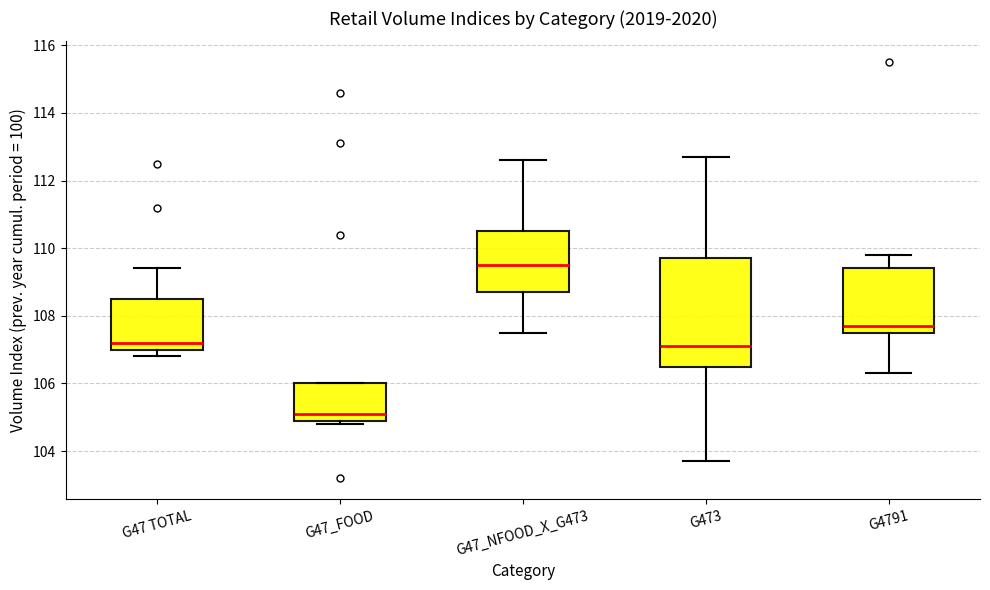

Reading left to right, transcribe this box plot: for each box, give where its median line is, the range the box spans, and where its two whiskers end, as read against the y-axis. The values are not printed on the chart, so give them approximately, as read against the axis.

G47 TOTAL: median 107.2, box 107.0 to 108.6, whiskers 106.8 to 109.4
G47_FOOD: median 105.2, box 105.0 to 106.0, whiskers 104.8 to 106.0
G47_NFOOD_X_G473: median 109.6, box 108.8 to 110.6, whiskers 107.6 to 112.6
G473: median 107.2, box 106.6 to 109.8, whiskers 103.8 to 112.8
G4791: median 107.8, box 107.6 to 109.4, whiskers 106.4 to 109.8